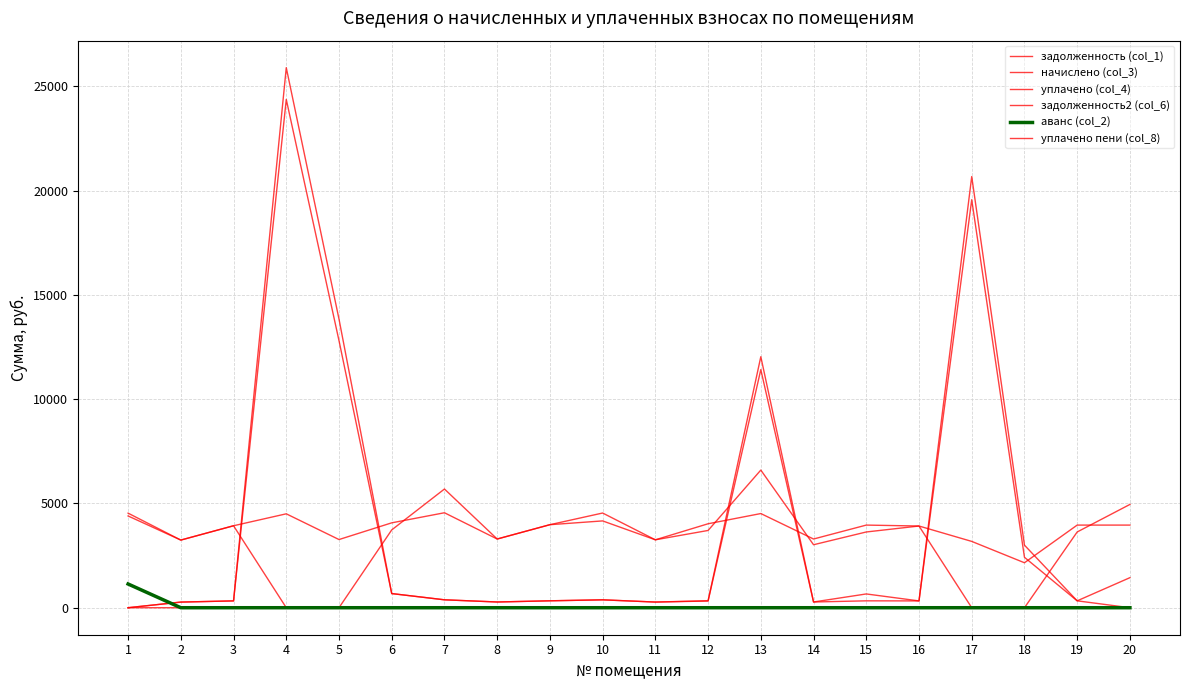

Reading left to right, list all the values displayed in this chart.

задолженность (col_1): 1=0.0	2=270.3	3=327.5	4=24373.2	5=12806.5	6=678.4	7=379.5	8=274.5	9=331.8	10=378.4	11=271.4	12=335.5	13=12036.1	14=274.5	15=660.4	16=326.5	17=19564.9	18=2418.2	19=330.2	20=1441.0
начислено (col_3): 1=4534.7	2=3243.6	3=3930.5	4=4502.9	5=3269.0	6=4070.4	7=4553.8	8=3294.5	9=3981.4	10=4541.0	11=3256.3	12=4025.9	13=4515.6	14=3294.5	15=3962.3	16=3917.8	17=3180.0	18=2156.0	19=3962.3	20=3962.3
уплачено (col_4): 1=4400.0	2=3243.6	3=3930.5	4=0.0	5=0.0	6=3731.2	7=5692.2	8=3294.4	9=3981.4	10=4162.6	11=3256.3	12=3704.9	13=6600.0	14=3019.9	15=3632.1	16=3917.8	17=0.0	18=0.0	19=3632.1	20=4952.9
задолженность2 (col_6): 1=0.0	2=270.3	3=327.5	4=25896.6	5=13840.7	6=678.4	7=379.5	8=274.6	9=331.8	10=378.4	11=271.4	12=321.0	13=11418.1	14=274.5	15=330.2	16=326.5	17=20675.2	18=3001.3	19=330.2	20=0.0
аванс (col_2): 1=1138.2	2=0.0	3=0.0	4=0.0	5=0.0	6=0.0	7=0.0	8=0.0	9=0.0	10=0.0	11=0.0	12=0.0	13=0.0	14=0.0	15=0.0	16=0.0	17=0.0	18=0.0	19=0.0	20=0.0
уплачено пени (col_8): 1=0.0	2=0.0	3=0.0	4=0.0	5=0.0	6=1.2	7=21.1	8=0.0	9=0.0	10=0.0	11=0.0	12=0.0	13=0.0	14=0.0	15=0.2	16=0.0	17=0.0	18=0.0	19=0.0	20=17.8